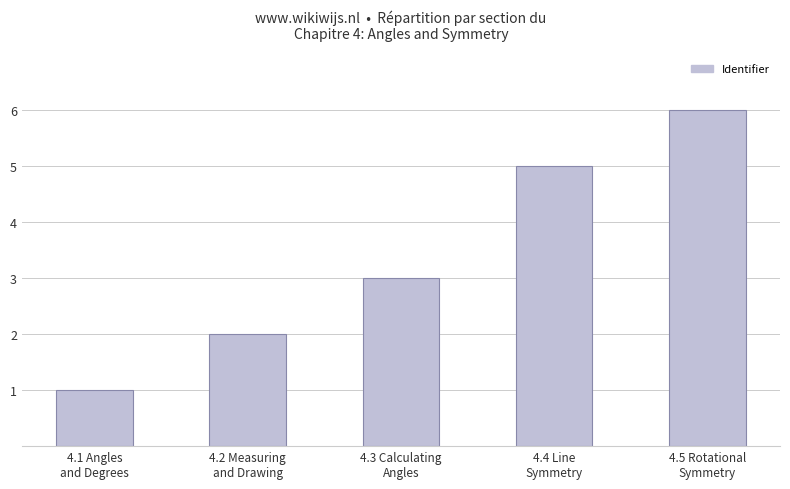

How many bars are there in total?

5